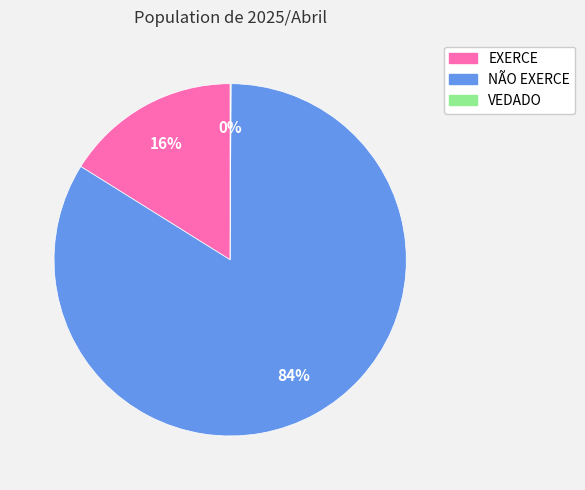

Which category has the biggest portion of the pie?

NÃO EXERCE